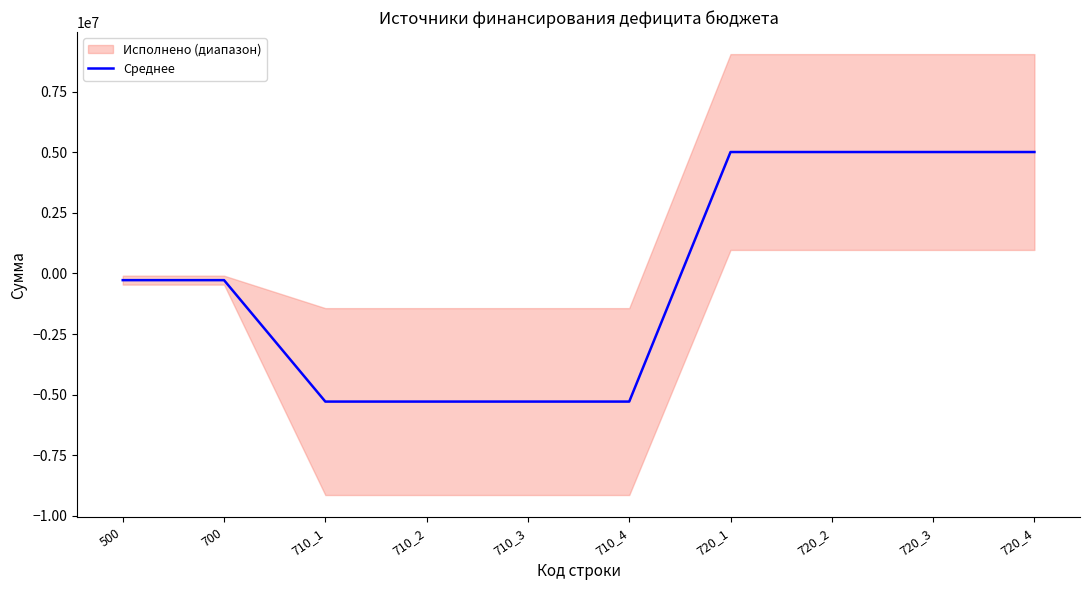

At which label does the data first exceed -275898?

720_1